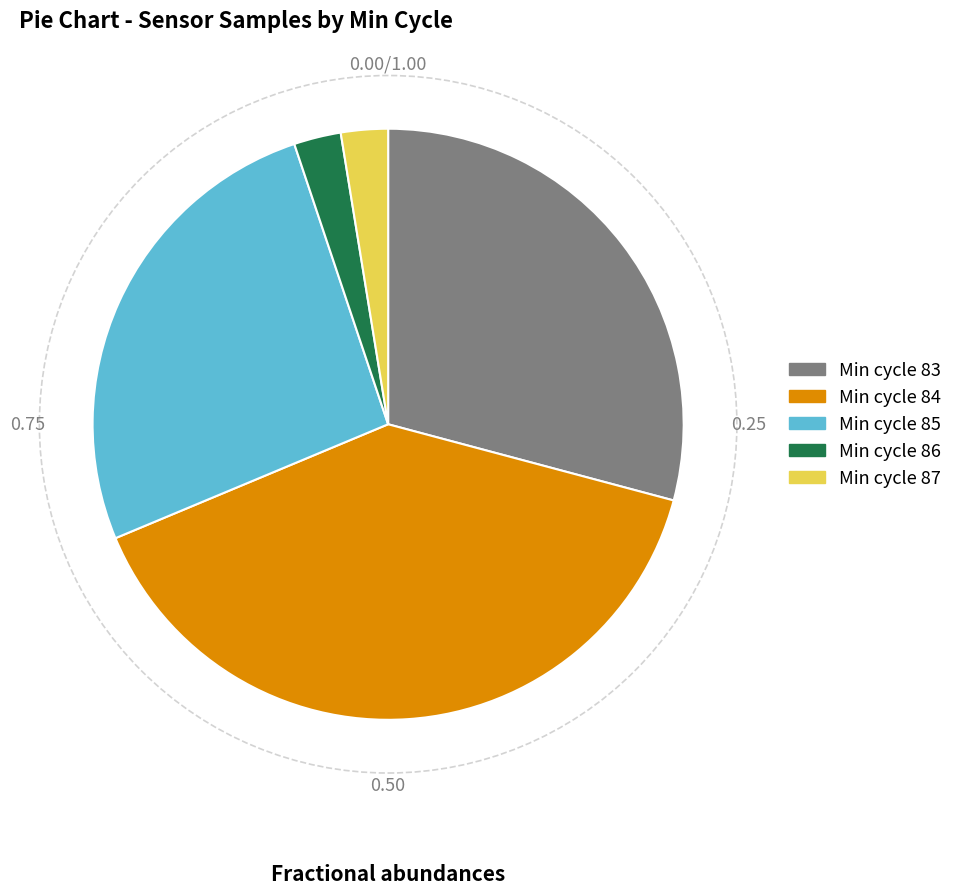

Does any single category account for the majority?

No